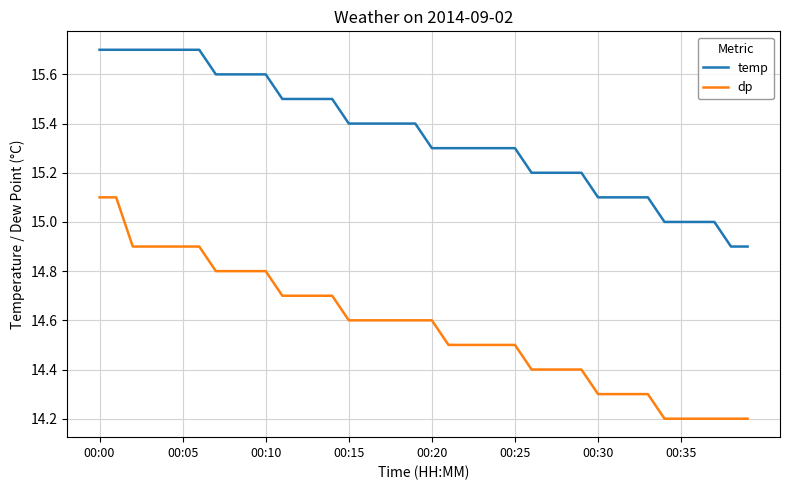

What is the smallest value displayed?

14.2